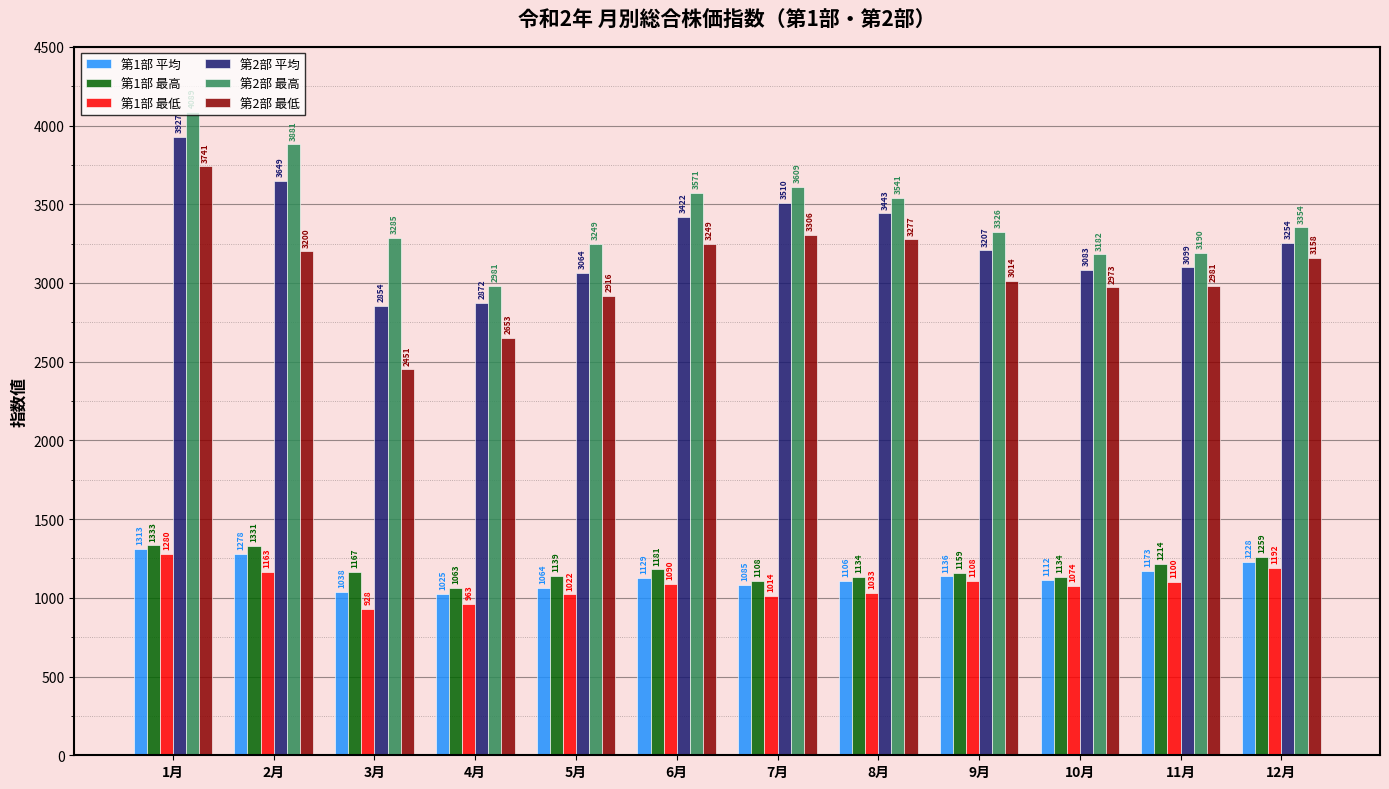

What is the label of the 2nd bar from the left?

2月